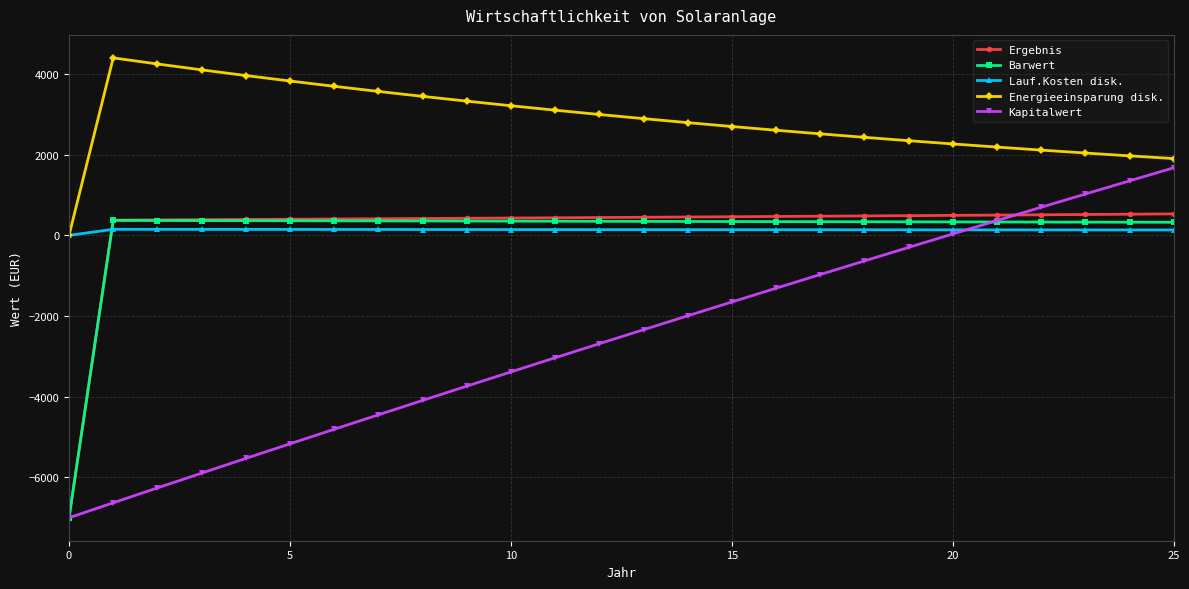

How many data points in Barwert are above 346?

13